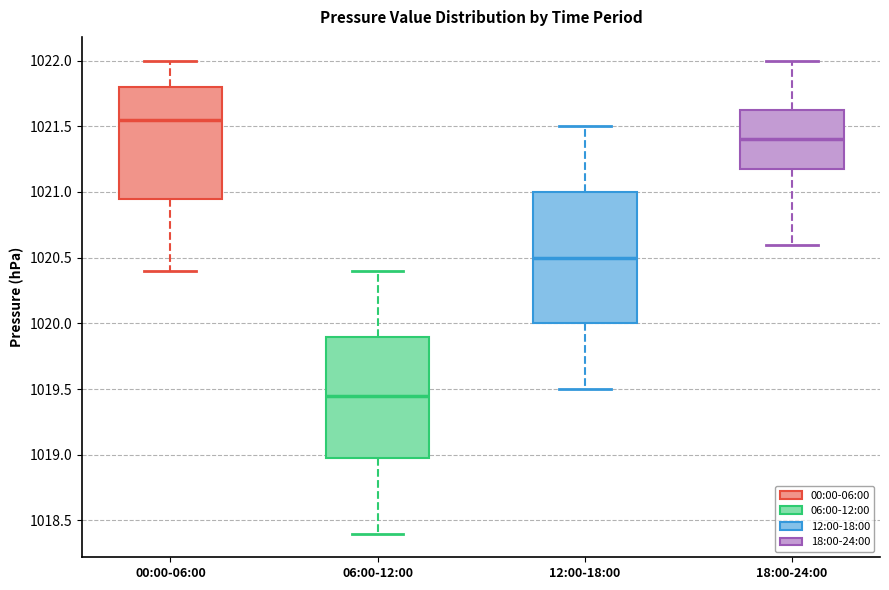

Reading left to right, transcribe this box plot: for each box, give where its median line is, the range the box spans, and where its two whiskers end, as read against the y-axis. The values are not printed on the chart, so give them approximately, as read against the axis.

00:00-06:00: median 1021.55, box 1020.95 to 1021.80, whiskers 1020.40 to 1022.00
06:00-12:00: median 1019.45, box 1019.00 to 1019.90, whiskers 1018.40 to 1020.40
12:00-18:00: median 1020.50, box 1020.00 to 1021.00, whiskers 1019.50 to 1021.50
18:00-24:00: median 1021.40, box 1021.20 to 1021.65, whiskers 1020.60 to 1022.00